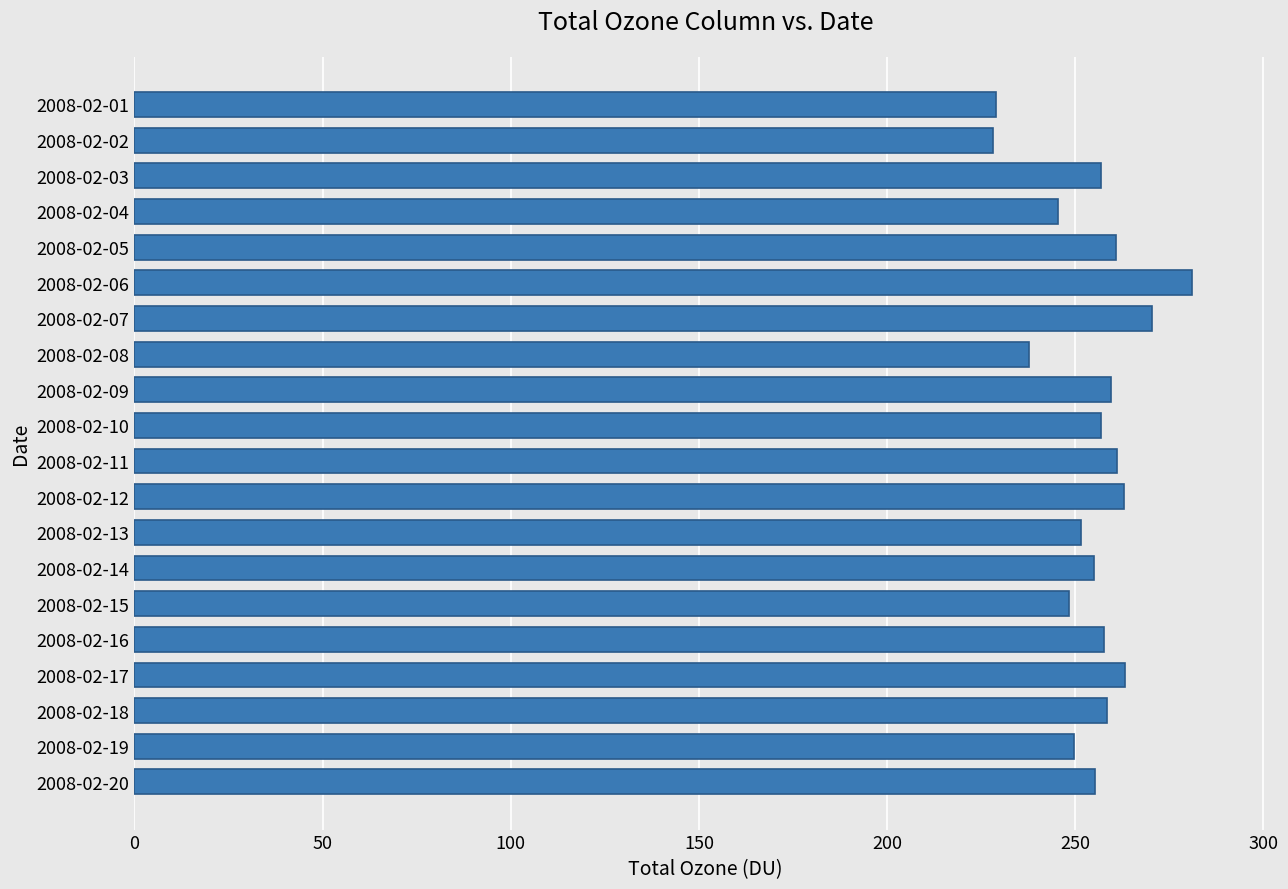

How many data points does each series have?

20